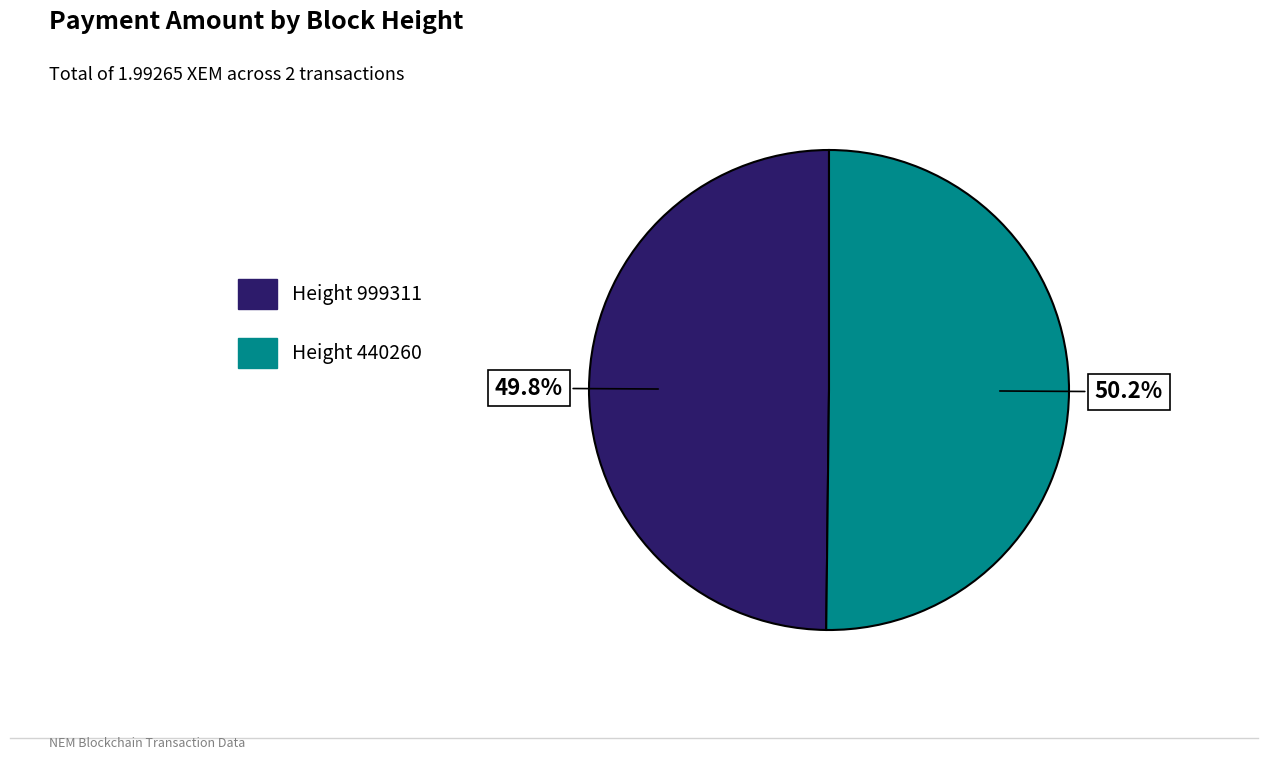

Is there a majority slice in this chart?

Yes